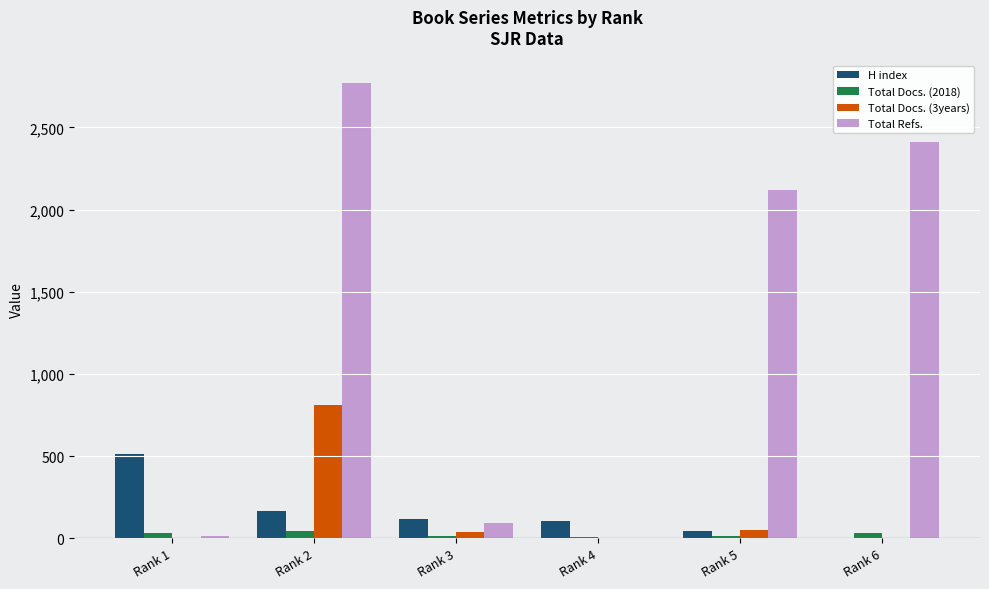

Between Rank 4 and Rank 6, which series saw the biggest shift?

Total Refs.